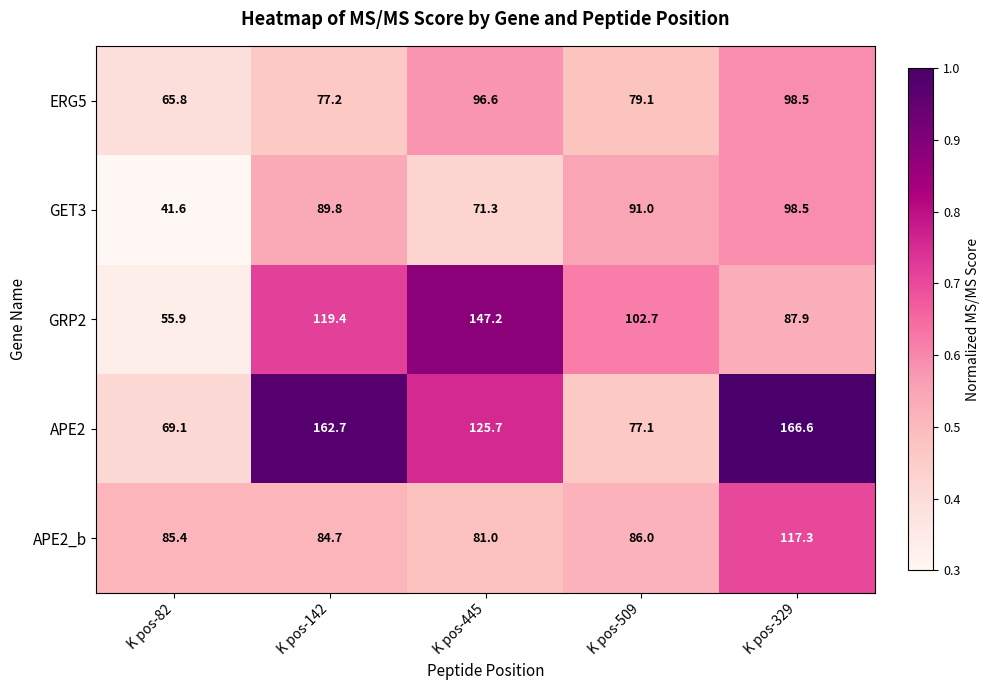

Which label corresponds to the smallest value in the chart?

K pos-82